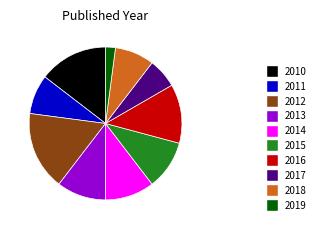

Is there a majority slice in this chart?

No